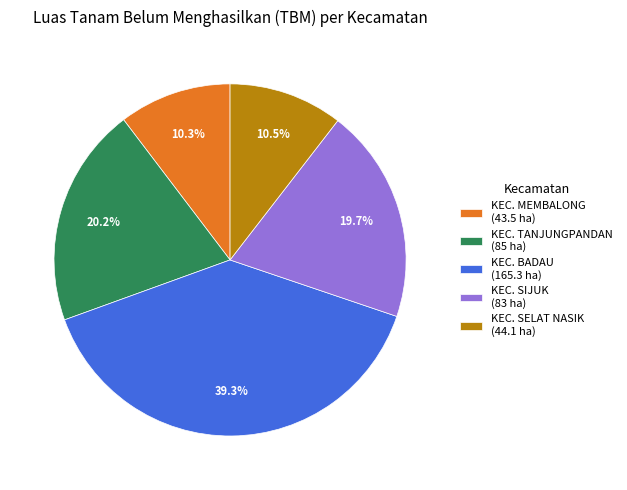

Does KEC. TANJUNGPANDAN account for over 50% of the chart?

No